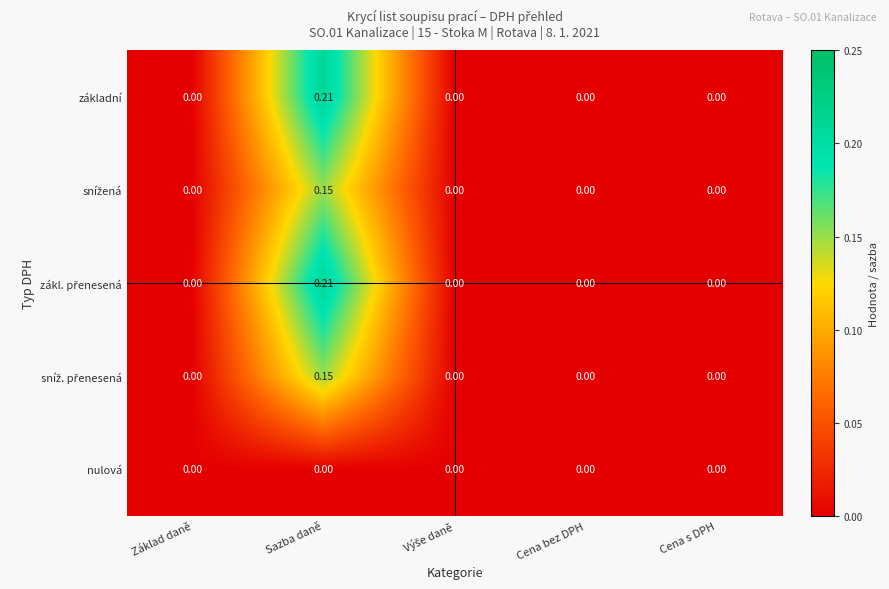

Which category has the highest value in the základní series?

Sazba daně